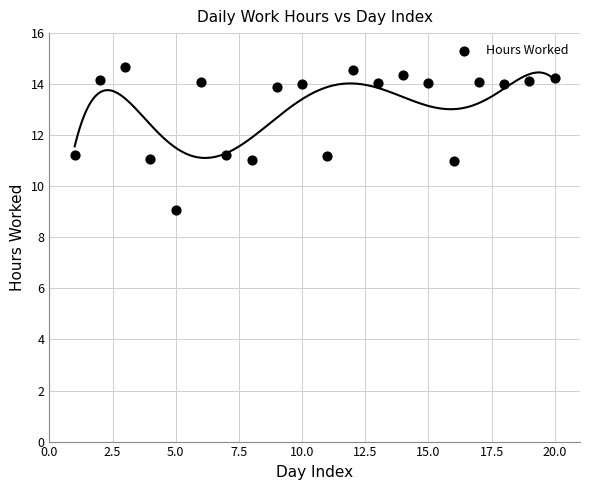

What is the range of X values (max minus min)?

19.0